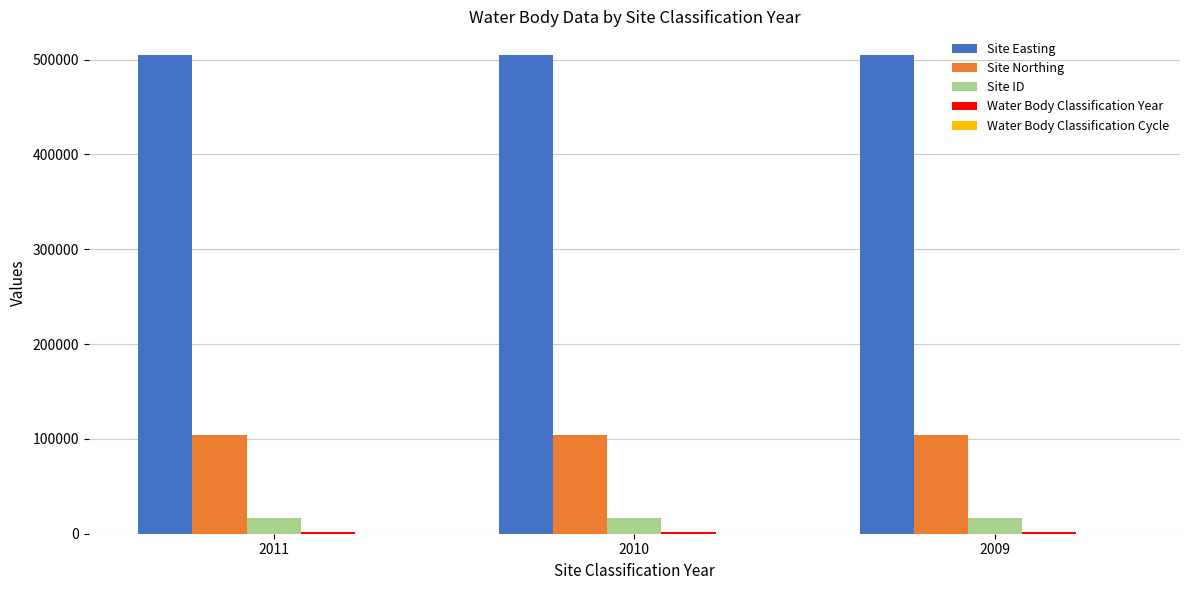

How many distinct data groups are displayed?

5